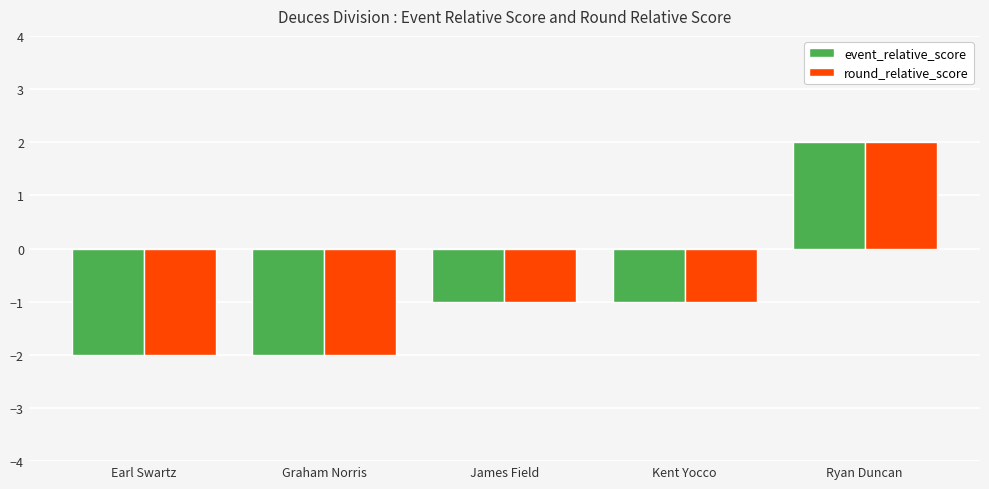

How many negative values does the round_relative_score series have?

4